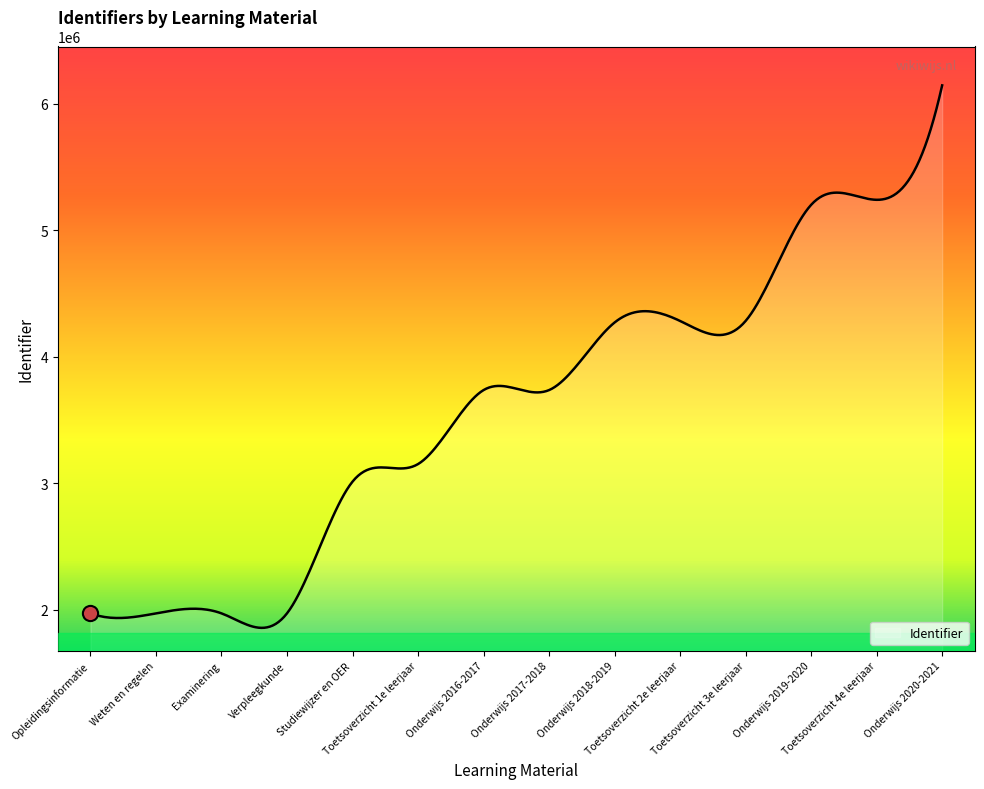

What is the maximum value shown in the chart?

6146635.0